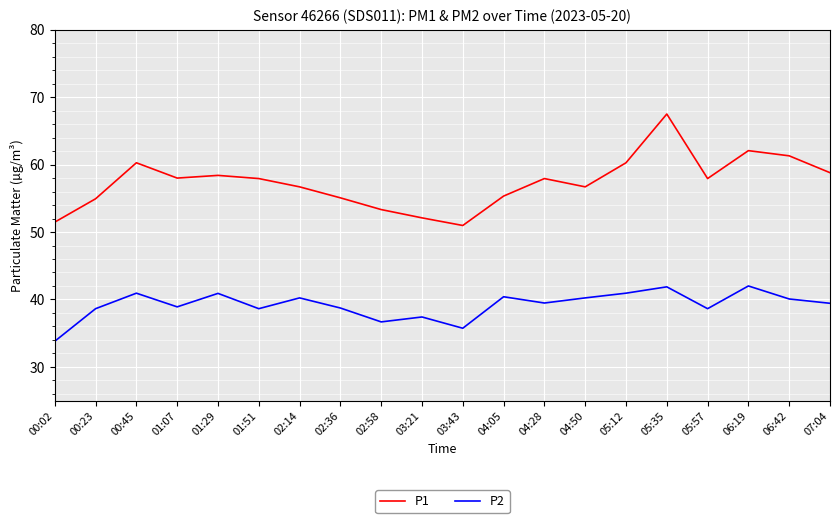

What is the greatest value displayed?

67.5